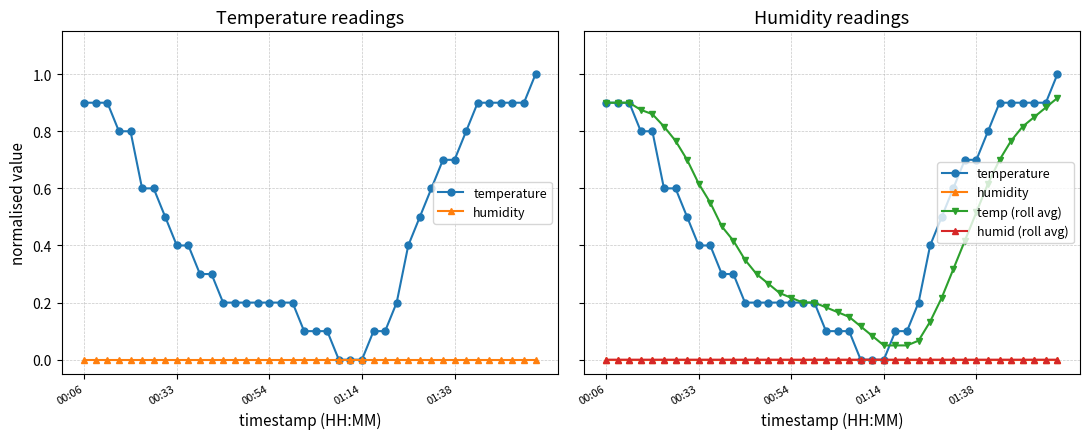

List the labels in order of temperature value, smallest first.

22, 23, 24, 19, 20, 21, 25, 26, 12, 13, 14, 15, 16, 17, 18, 27, 10, 11, 8, 9, 28, 7, 29, 5, 6, 30, 31, 32, 01:14, 01:38, 33, 00:06, 00:33, 00:54, 34, 35, 36, 37, 38, 39